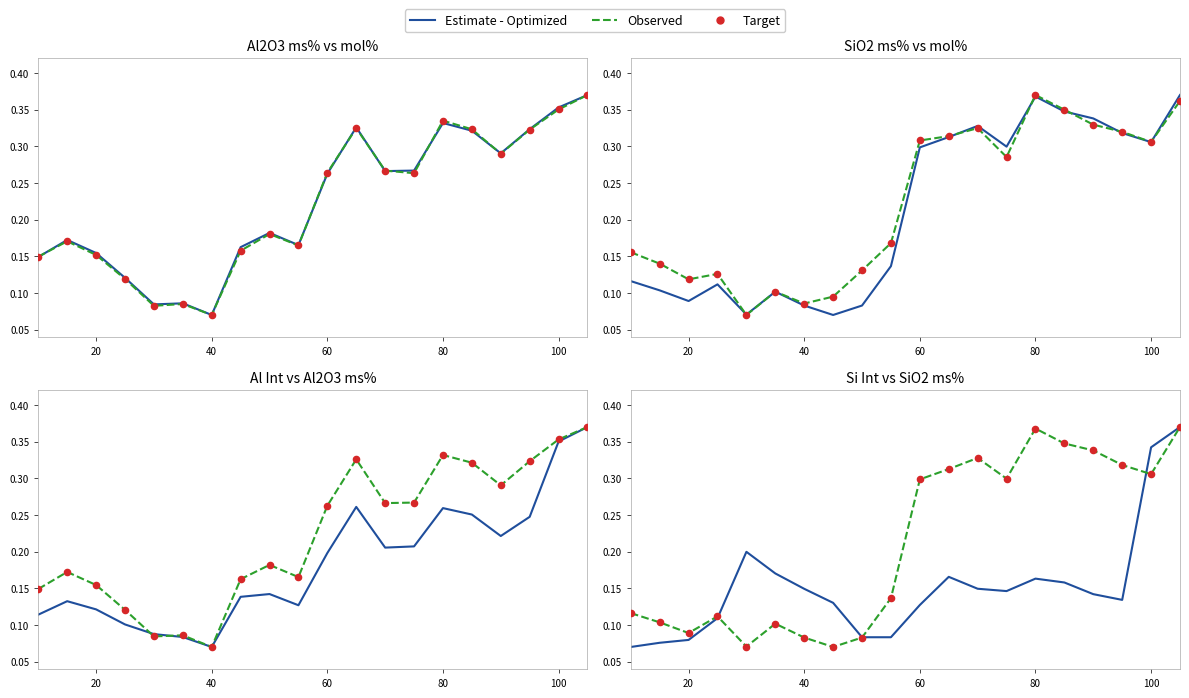

Which series has the largest Y range (max minus min)?

Estimate - Optimized